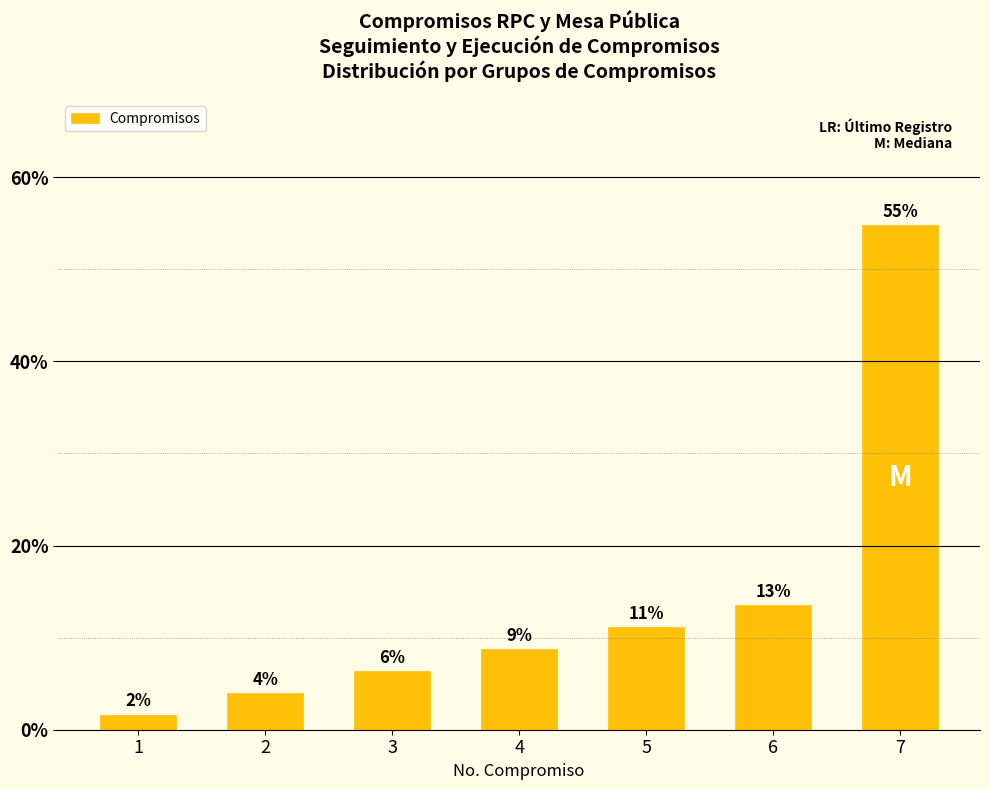

Is it true that the value at 4 is 8.7?

True